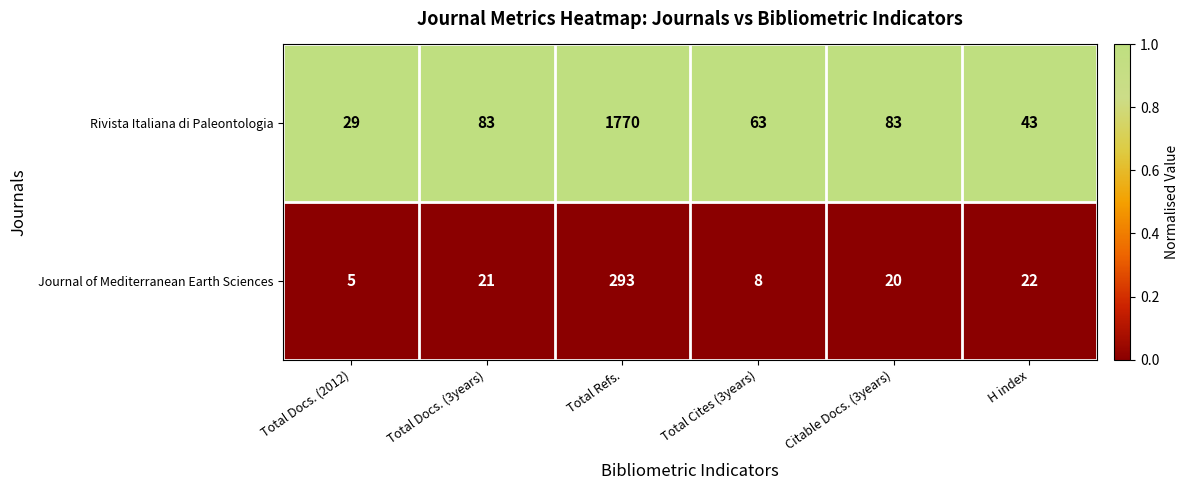

Where is Journal of Mediterranean Earth Sciences nearest to the value 149?

H index